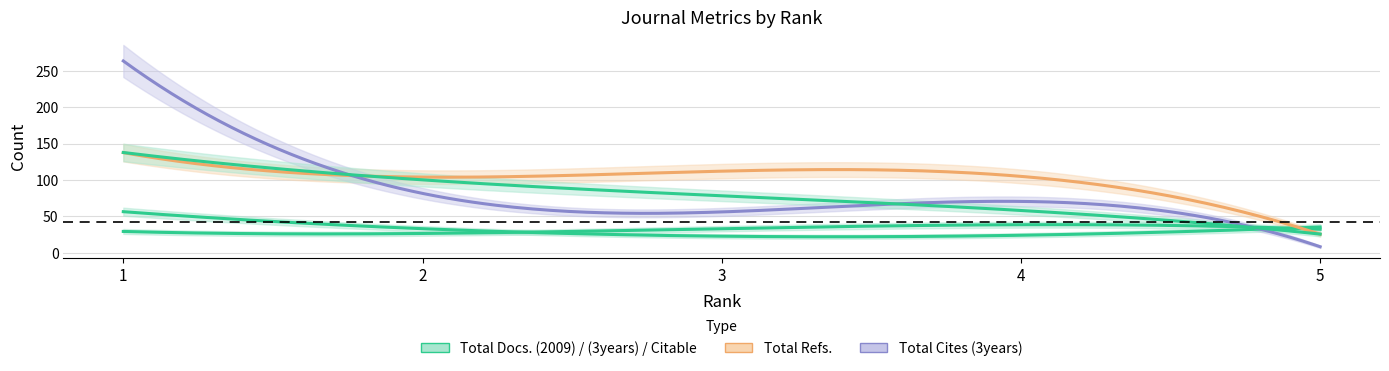

What is the average value of the Citable Docs. (3years) series?

80